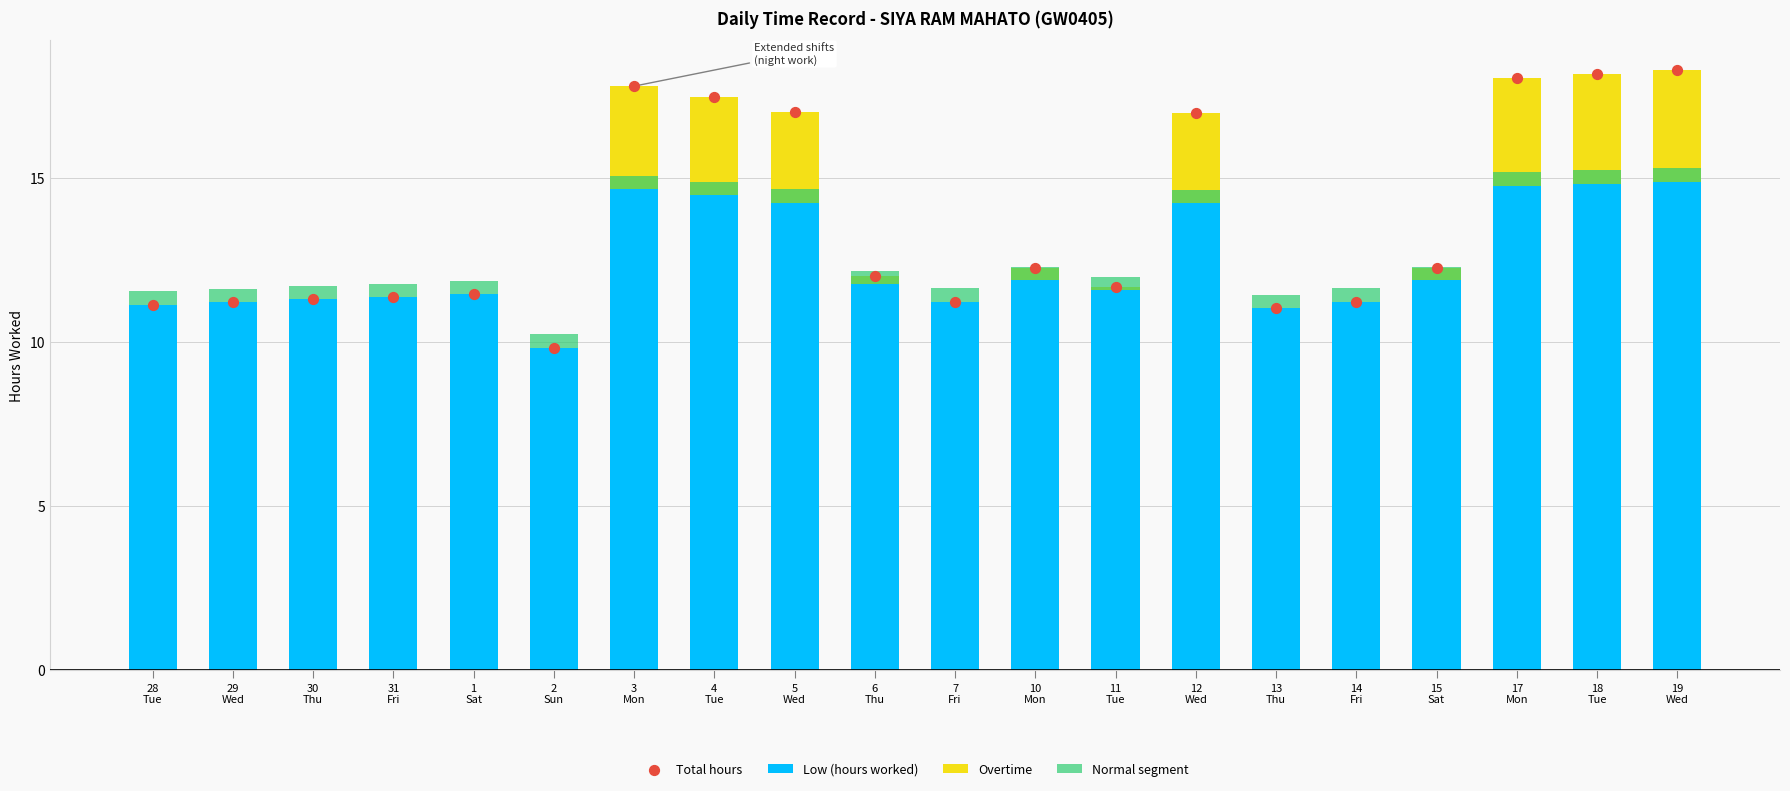

Which series reaches the maximum Y coordinate?

Total hours